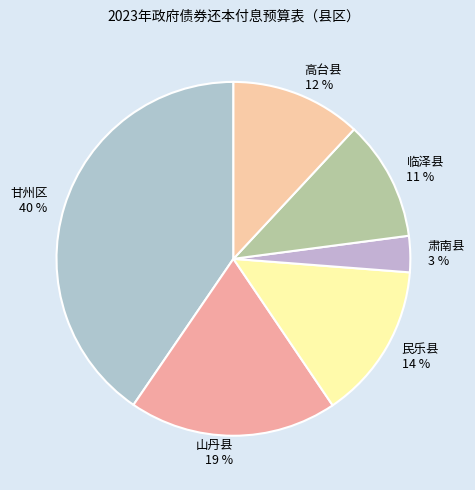

How many segments does this pie chart have?

6